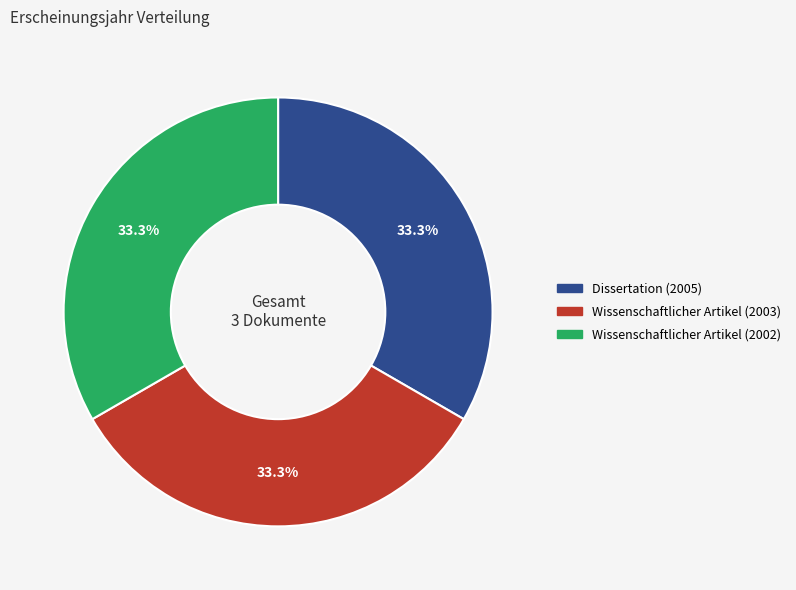

Approximately how many times larger is the value at Wissenschaftlicher Artikel (2002) compared to Wissenschaftlicher Artikel (2003)?

1.0